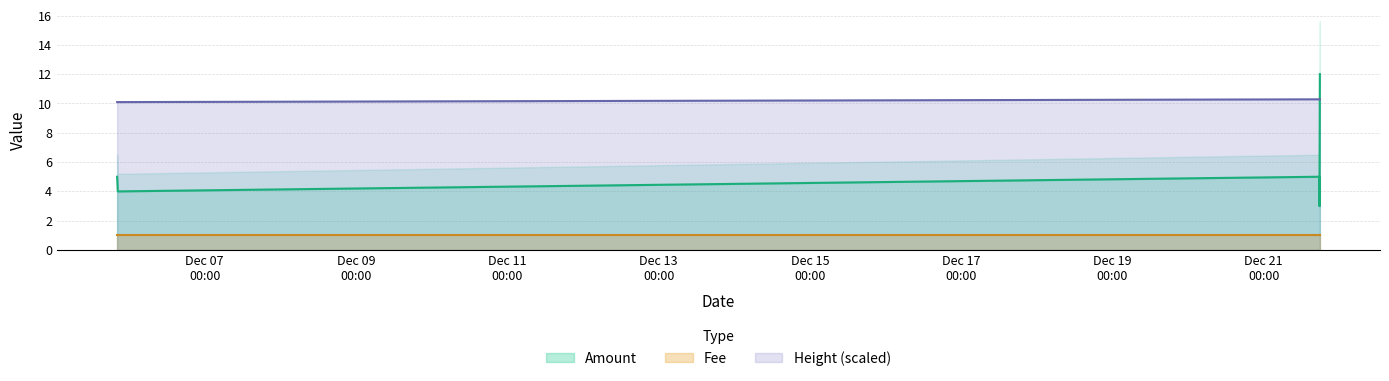

True or false: Amount has a value of 3.0 at 2016-12-05 20:12:50.

False